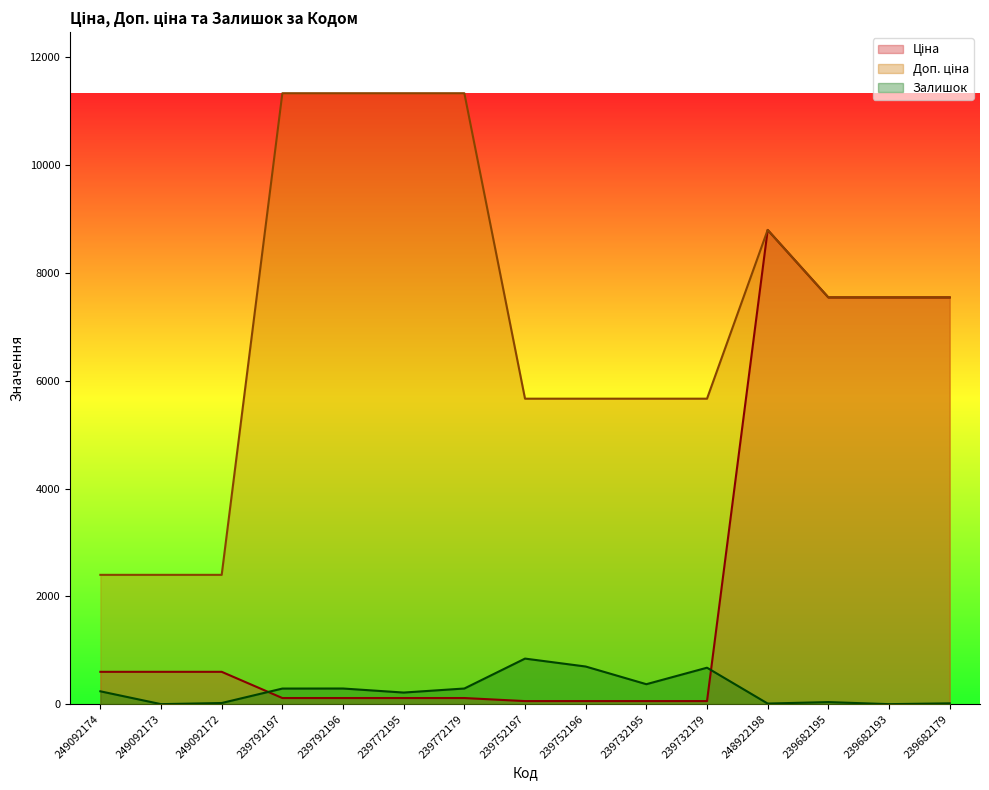

What is the total value across all series at 239752197?

6568.7